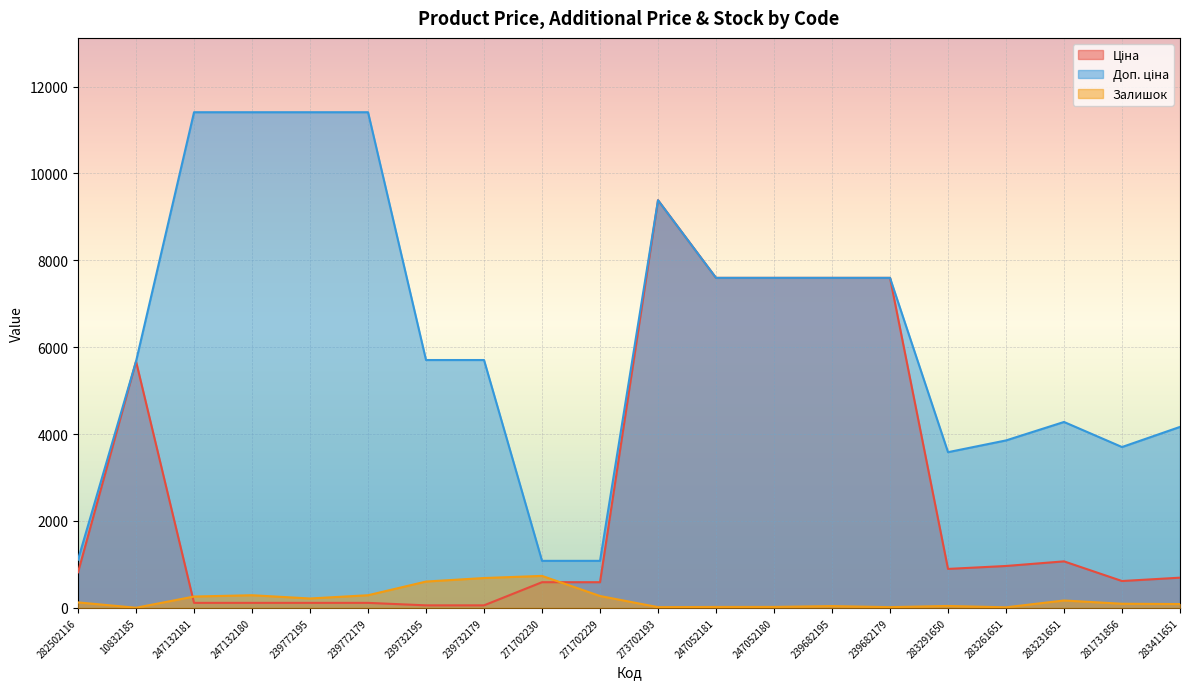

What is the total value across all series at 271702229?

1943.6